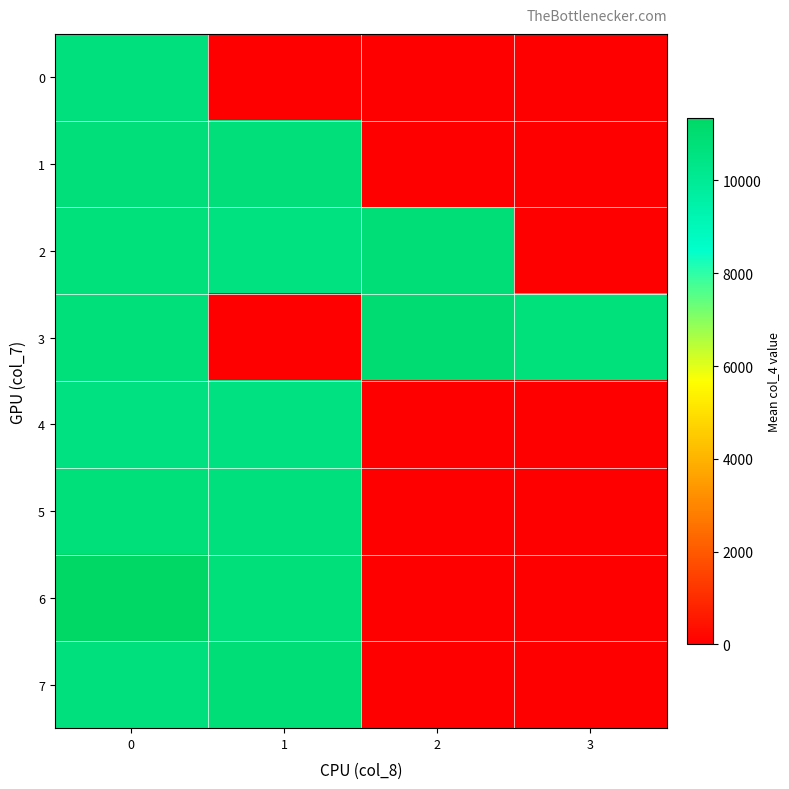

What is the maximum value shown in the chart?

11352.0